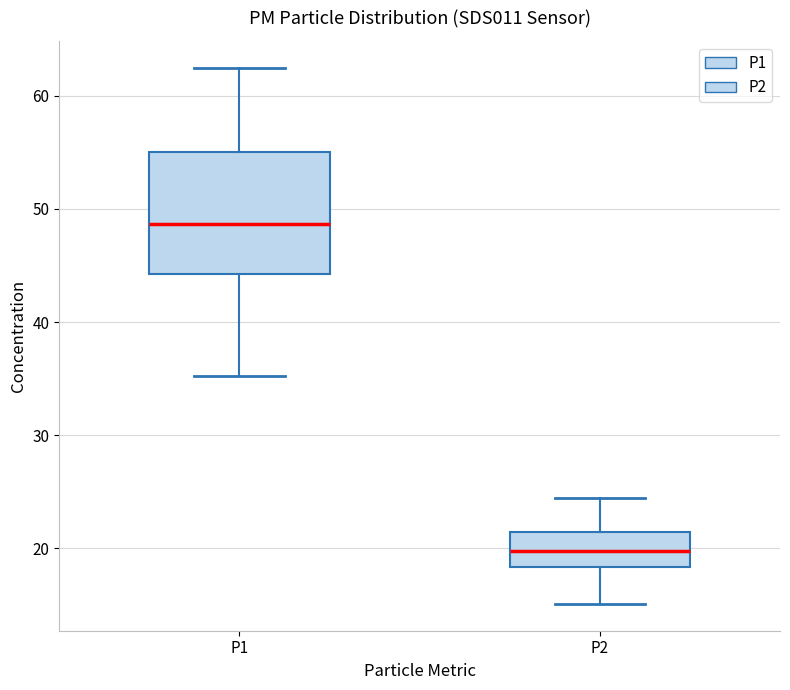

Comparing the boxes themselves (not the whiskers), which one is the tallest?

P1